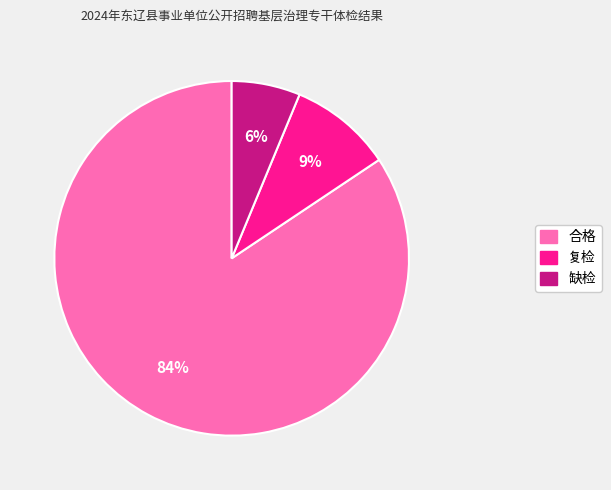

How many slices are in this pie chart?

3